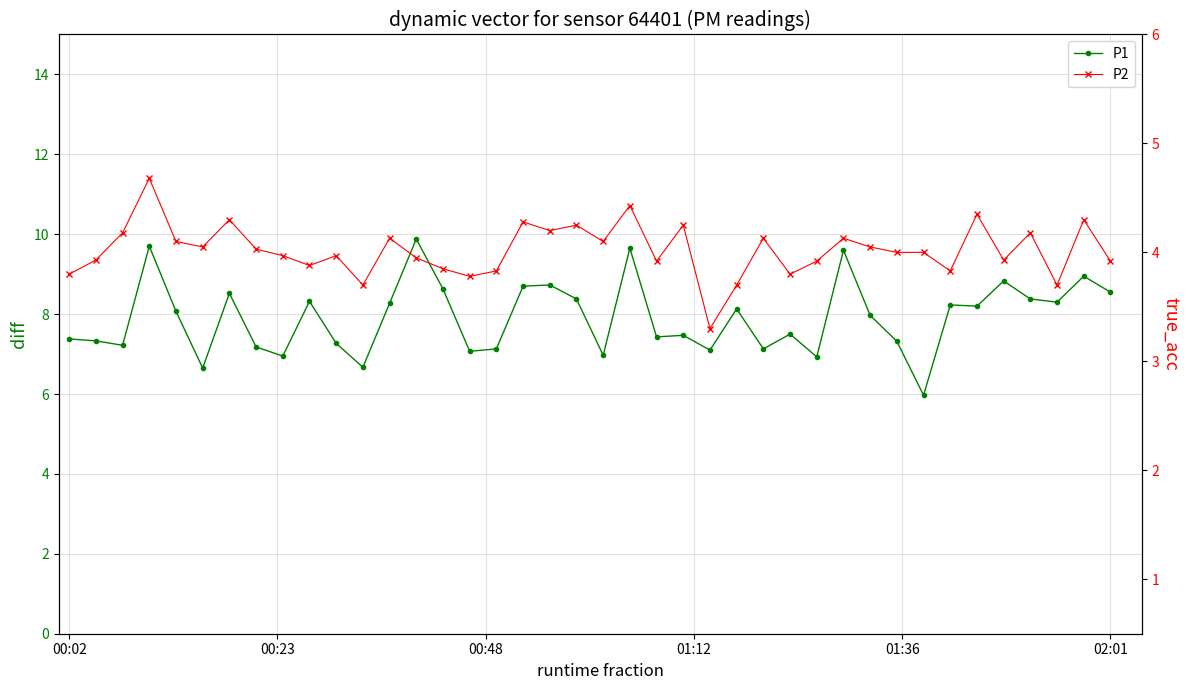

What is the maximum value for P1?

9.9